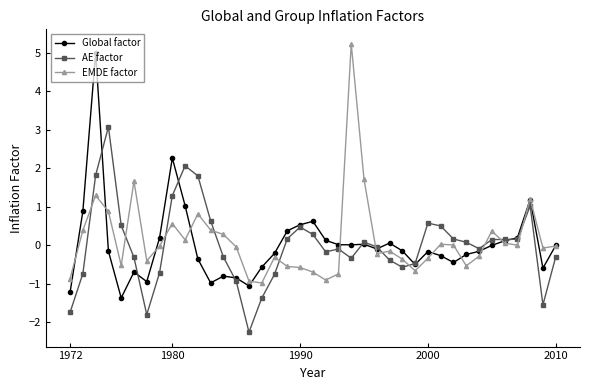

How many series are shown in this chart?

3